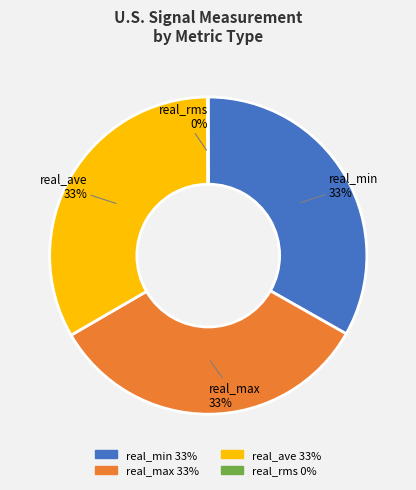

To the nearest percent, what is the difference between the largest and smallest slice percentages?

33%